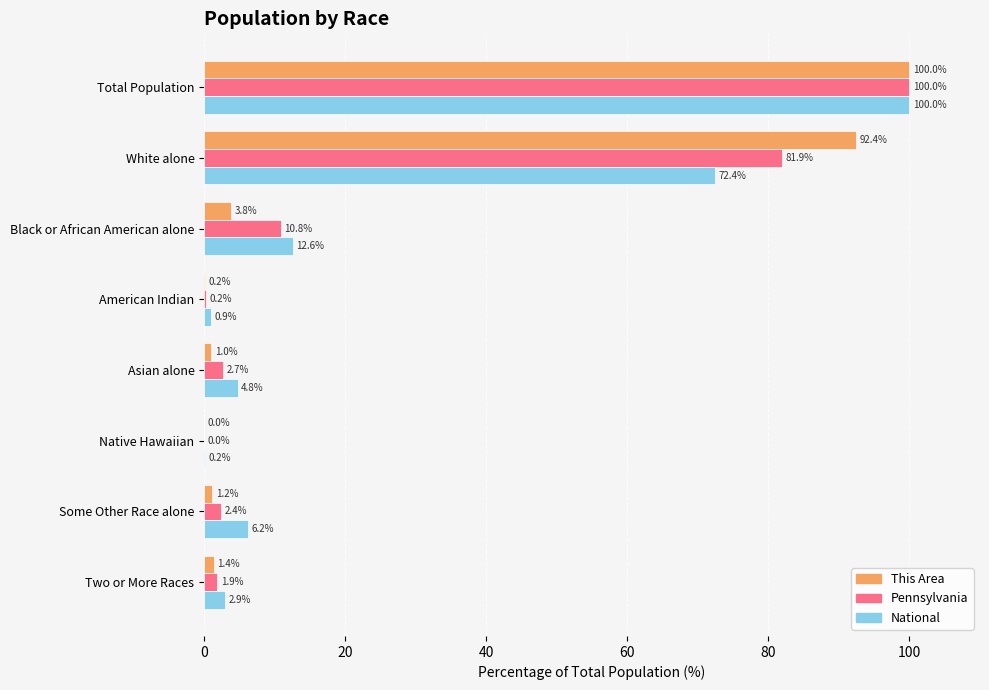

What is the sum of the National values at Total Population and Native Hawaiian?

100.2